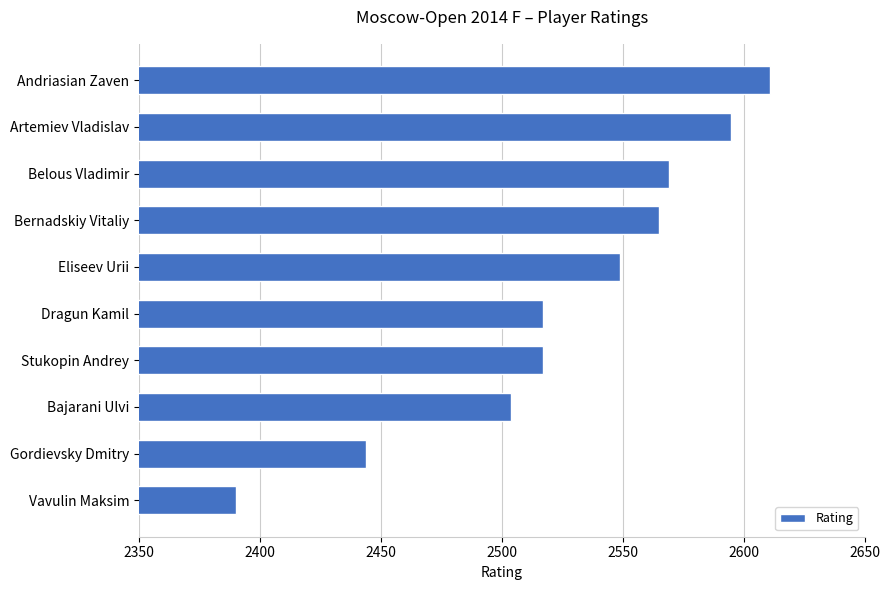

What is the minimum value shown in the chart?

2390